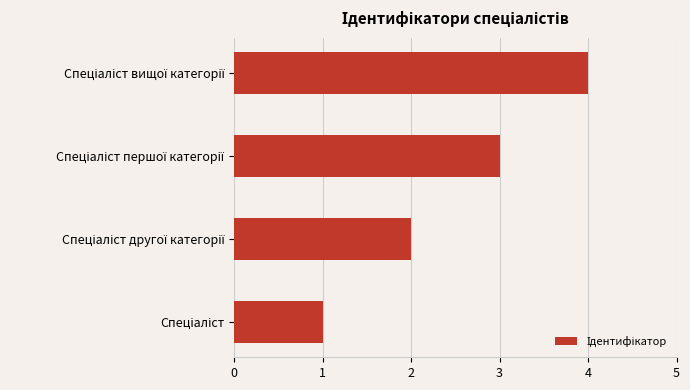

What is the difference between the maximum and minimum values?

3